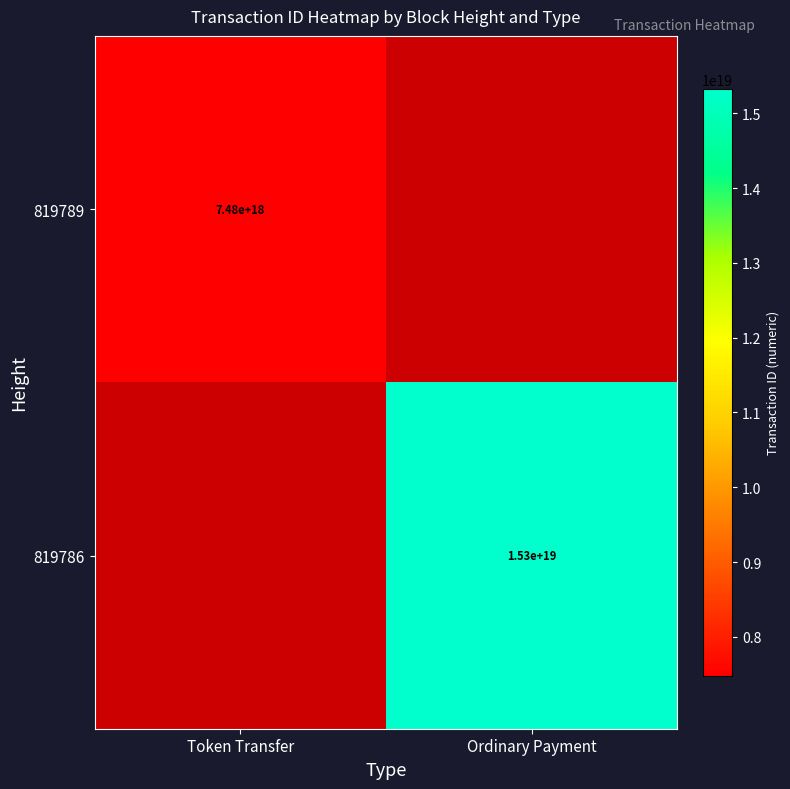

Is the value of 819789 at Token Transfer greater than the value of 819786 at Ordinary Payment?

No